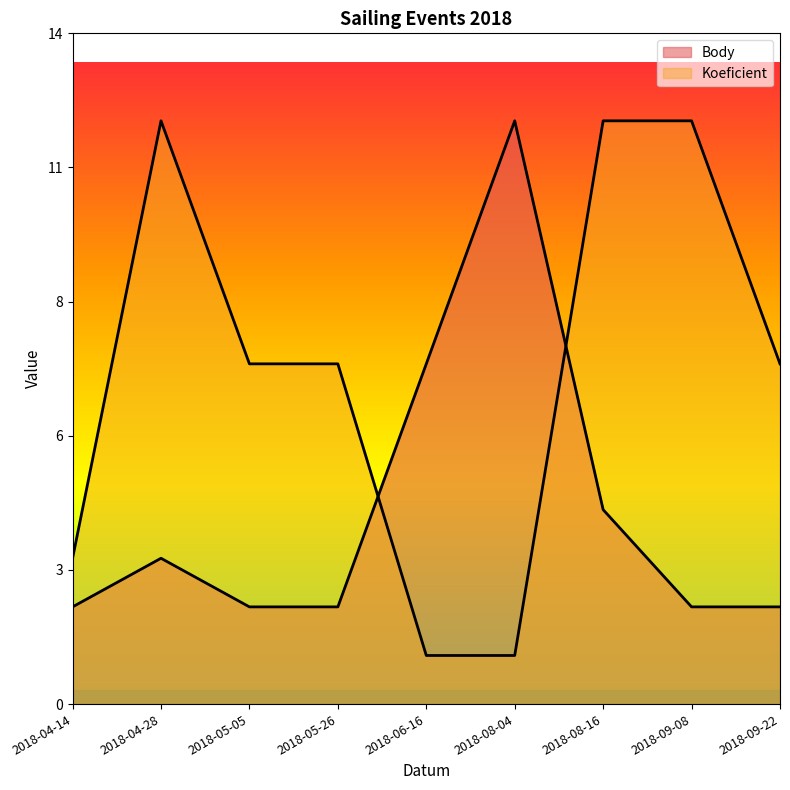

How many lines are shown in the chart?

2